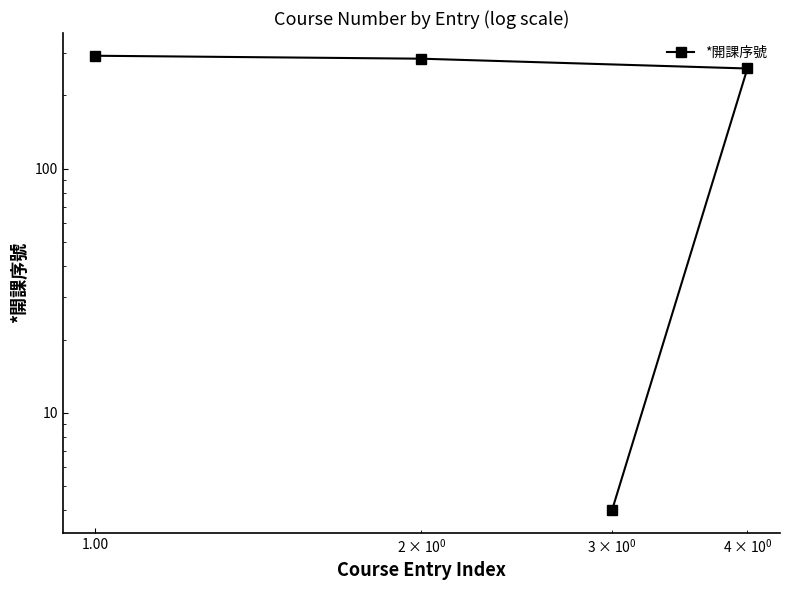

What is the minimum value shown in the chart?

4